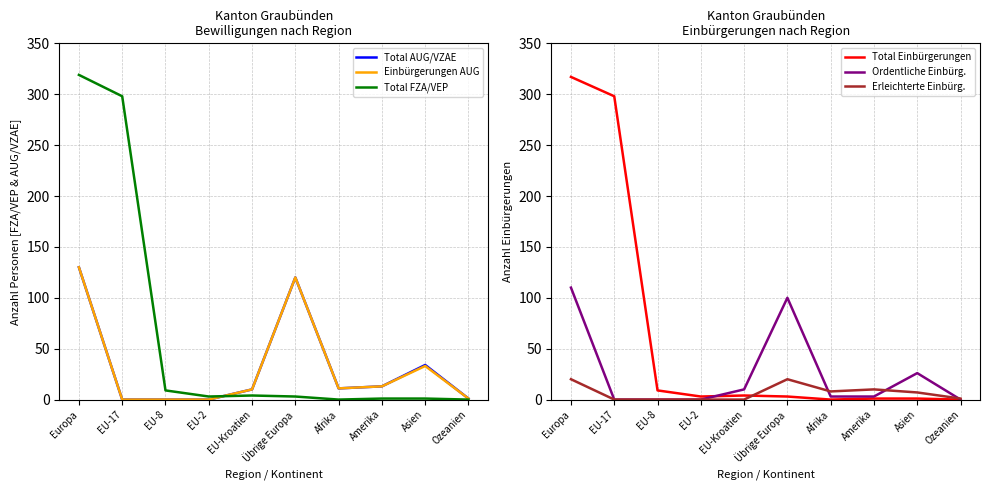

What is the sum of all Einbürgerungen AUG values?

318